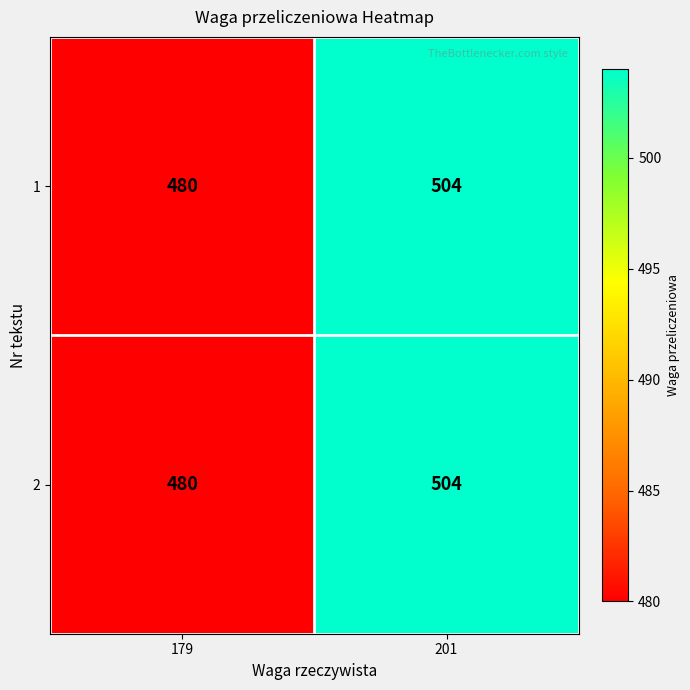

Where is 2 nearest to the value 492?

179